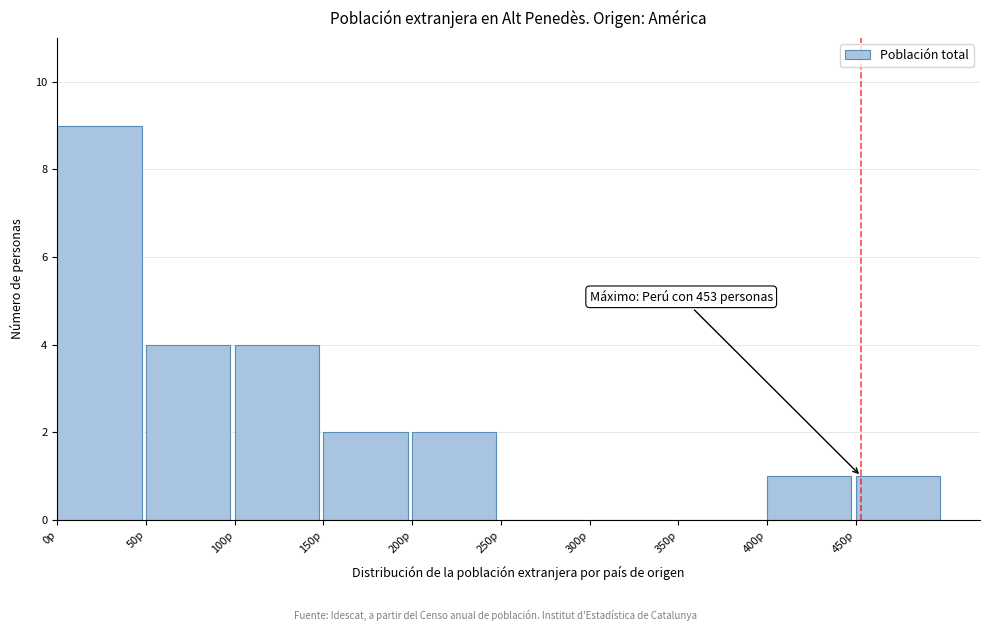

Over which range of the x-axis is the bar tallest?

0 to 50